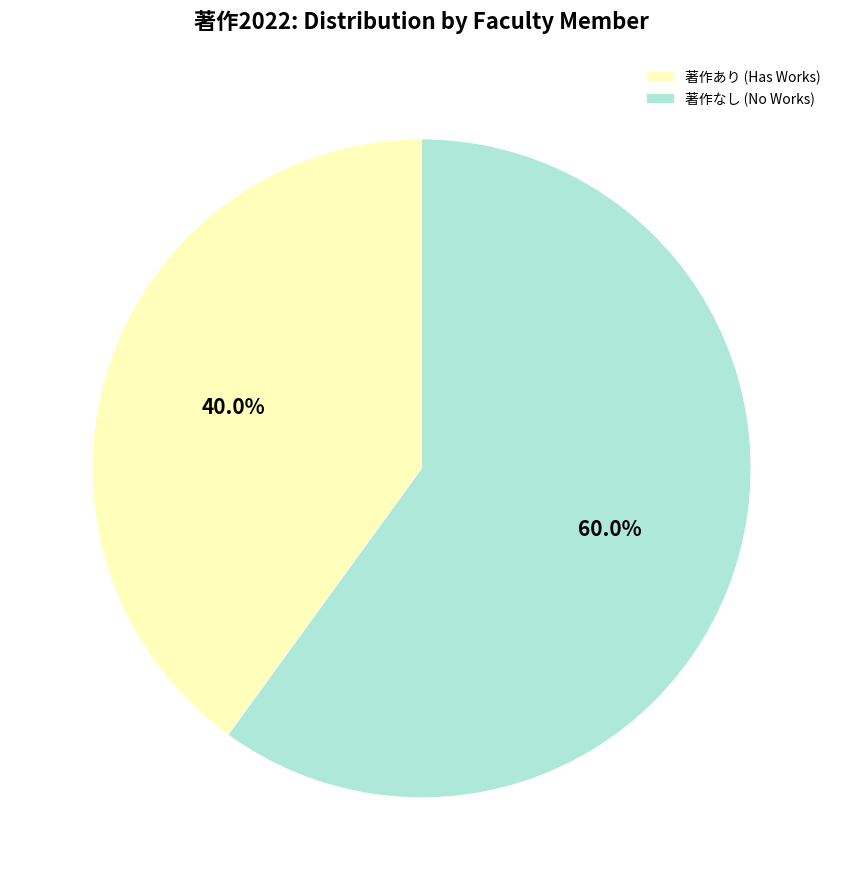

Which has a higher value, 著作あり (Has Works) or 著作なし (No Works)?

著作なし (No Works)